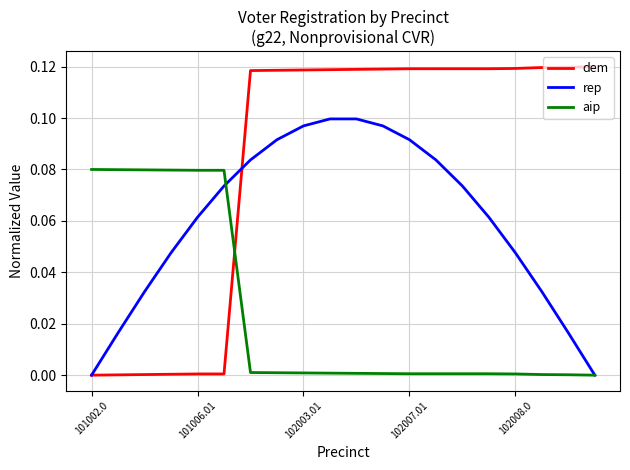

Which series ends up on top after the final intersection of aip and dem?

dem